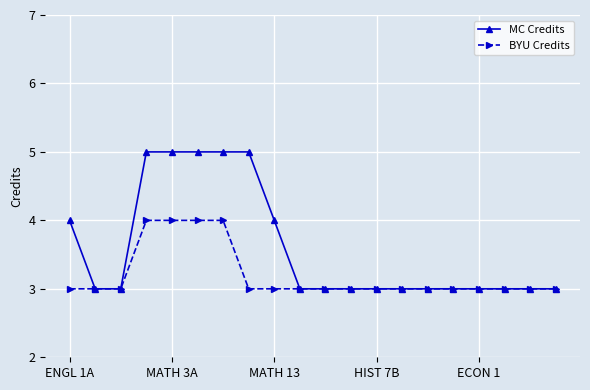

Rank the series by their average value, from highest to lowest.

MC Credits, BYU Credits